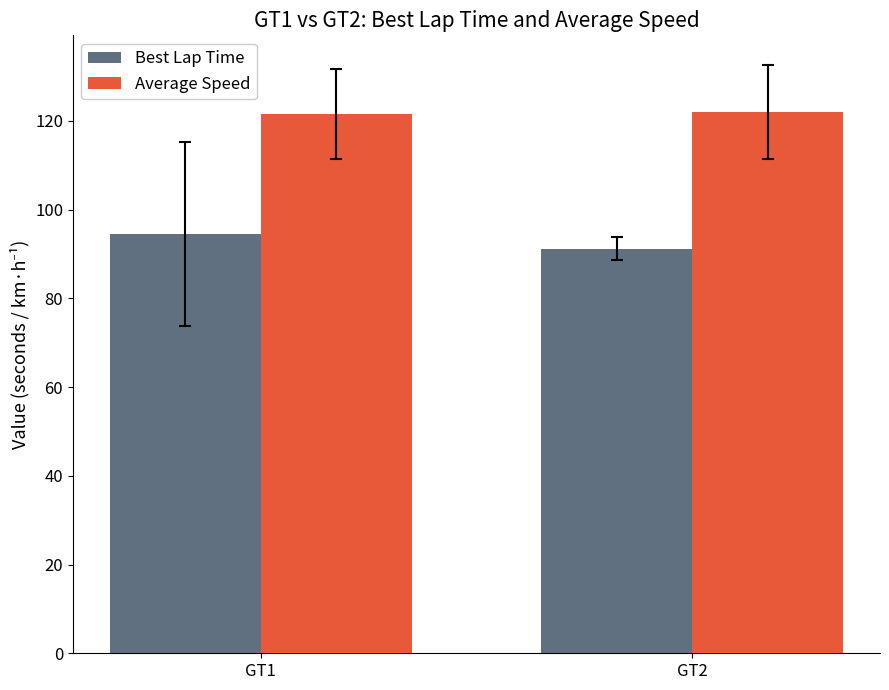

Rank the series by their maximum value, from lowest to highest.

Best Lap Time, Average Speed